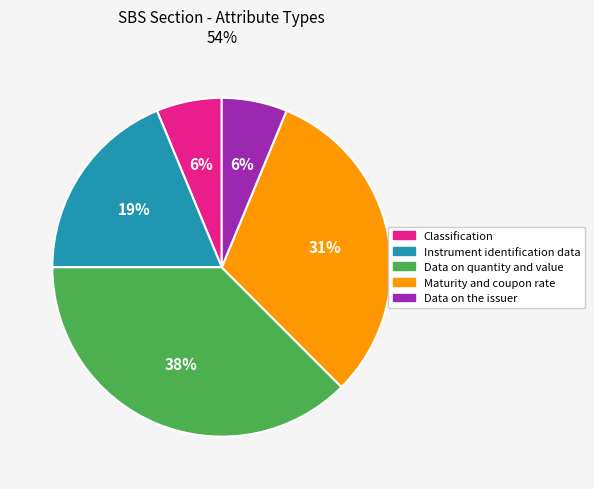

Does Instrument identification data account for over 50% of the chart?

No